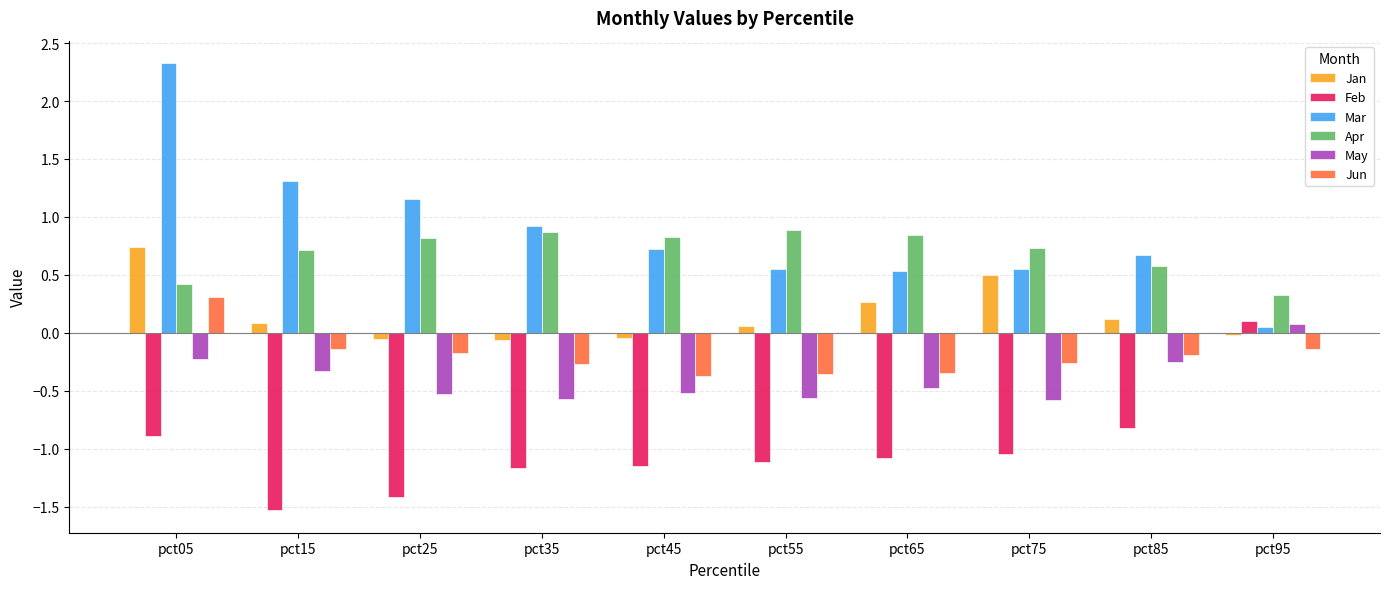

How many data points in Feb are less than -1?

7